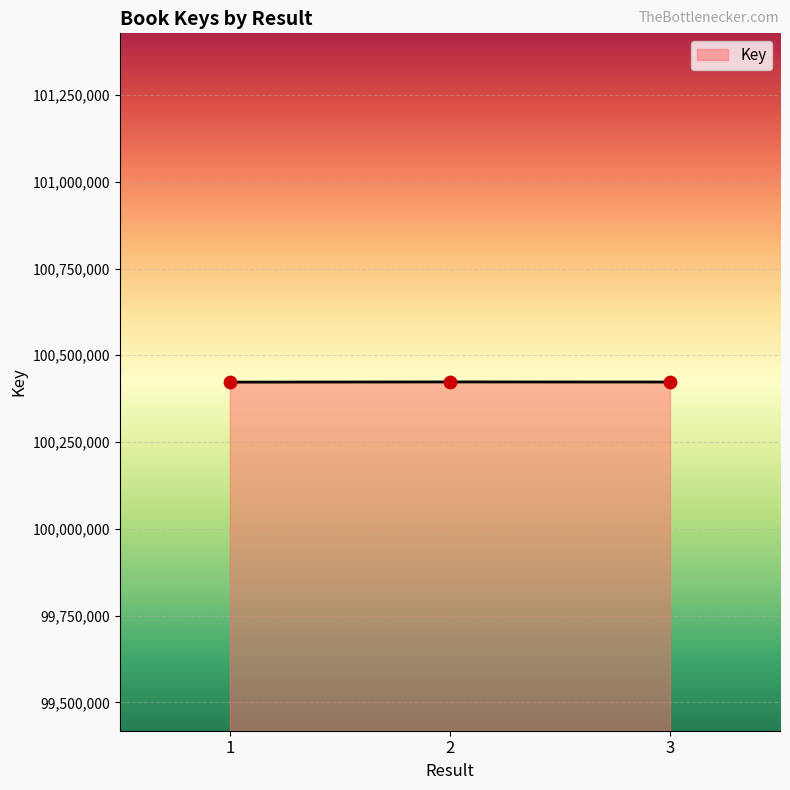

What is the change in value from 1 to 2?

+526